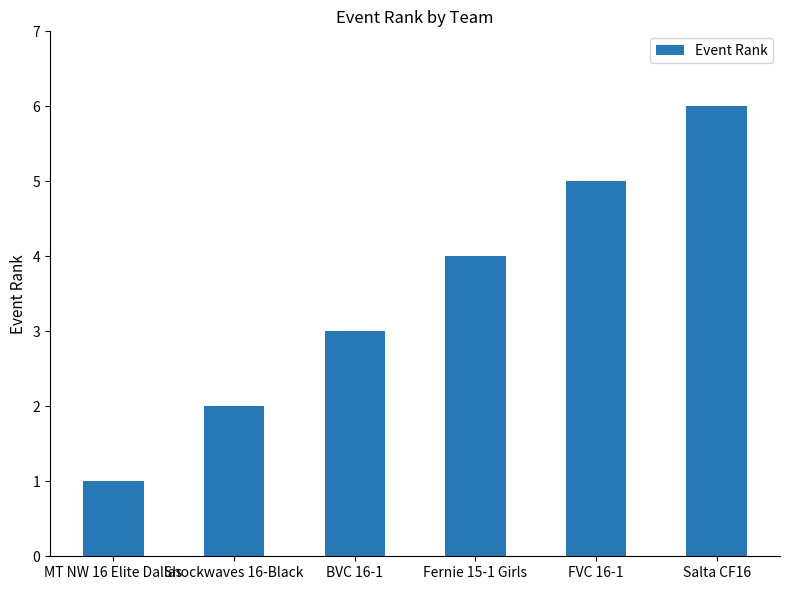

Reading left to right, what are all the values shown in this chart?

MT NW 16 Elite Dallas=1	Shockwaves 16-Black=2	BVC 16-1=3	Fernie 15-1 Girls=4	FVC 16-1=5	Salta CF16=6